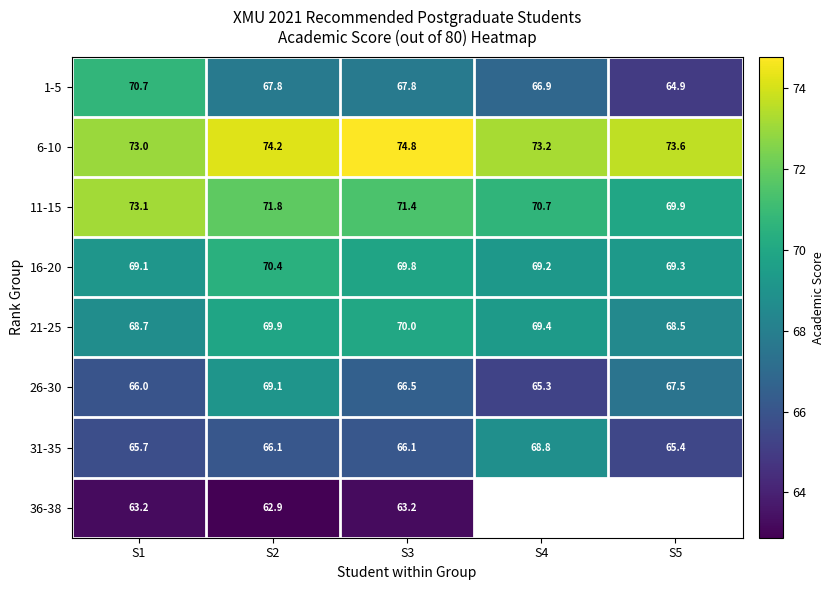

Is it true that 16-20 equals 43.5 at S1?

False